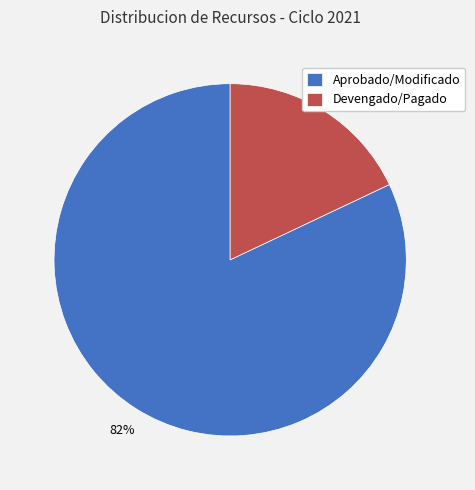

Is it true that Devengado/Pagado is 18% of the pie?

True